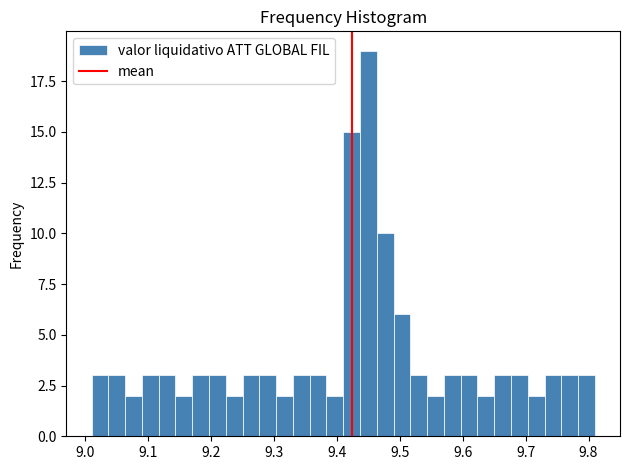

Around what value on the x-axis is the tallest bar? Give the approximate position of its centre, as read against the axis.

9.45